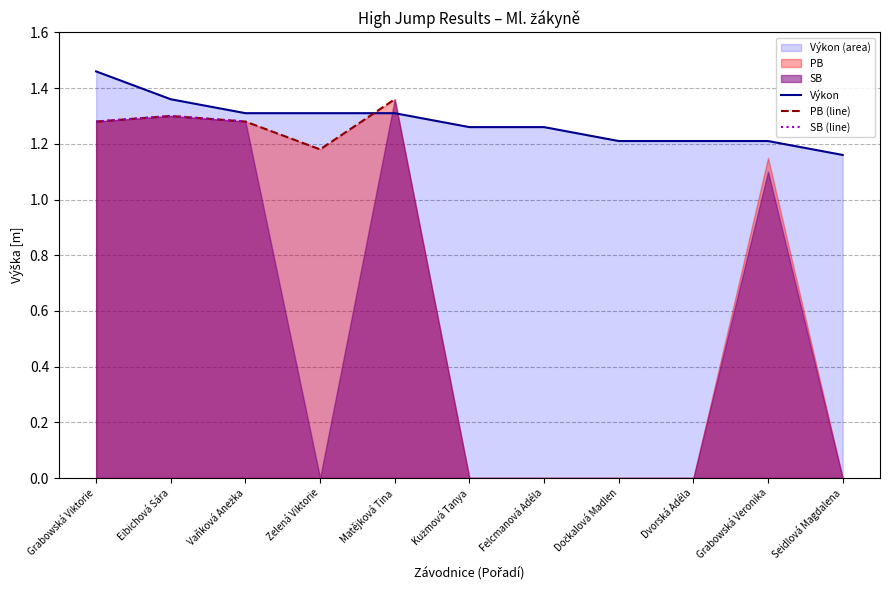

How many data points in PB (line) are above 1?

6